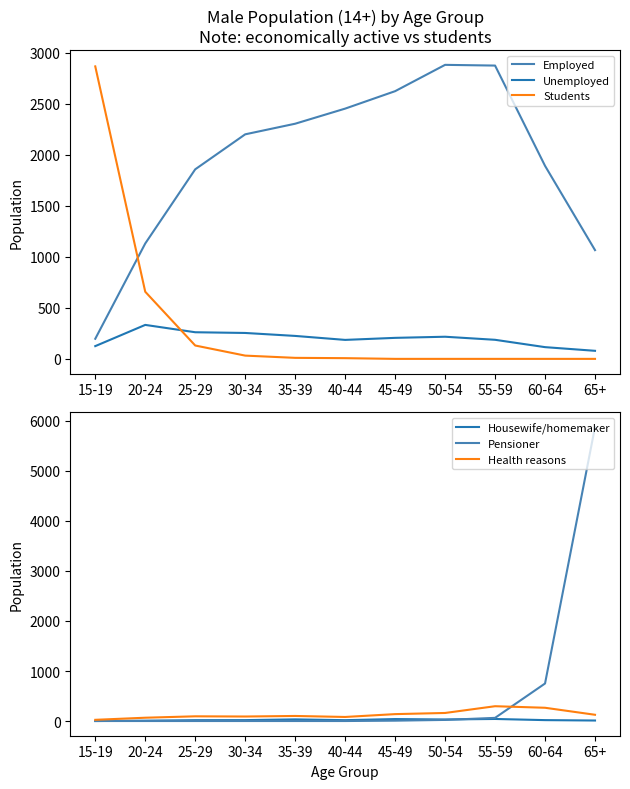

Reading left to right, transcribe all the data shown in this chart.

Employed: 197	1131	1858	2201	2305	2453	2624	2882	2875	1892	1066
Unemployed: 125	333	261	254	225	186	206	217	187	115	79
Students: 2867	658	131	32	10	7	0	0	0	0	0
Housewife/homemaker: 0	7	17	18	33	17	39	31	41	18	10
Pensioner: 0	0	0	0	0	0	7	22	63	750	5878
Health reasons: 24	66	94	90	101	81	138	161	296	265	125